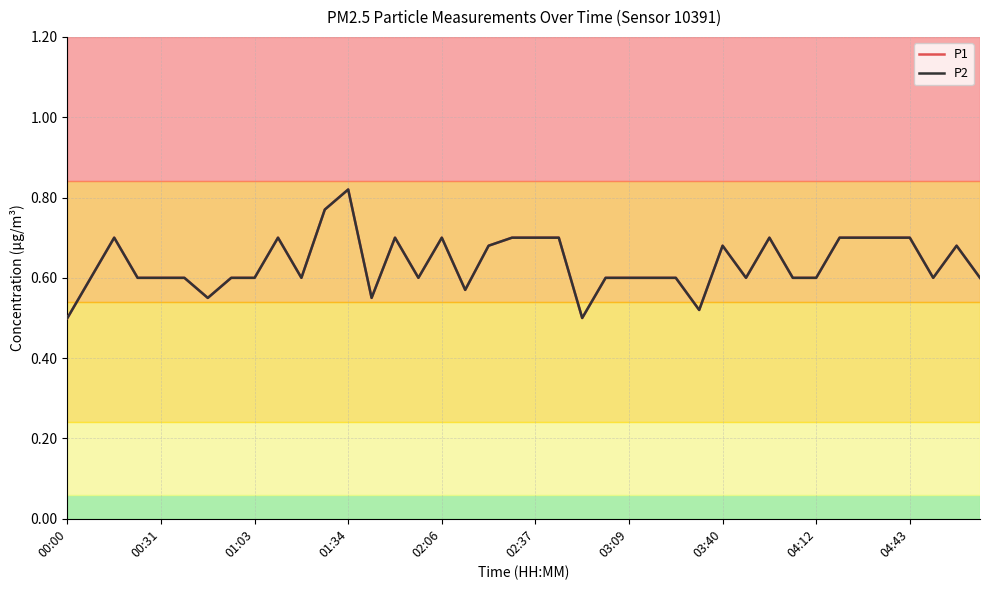

Which category has the lowest value in the P1 series?

00:00